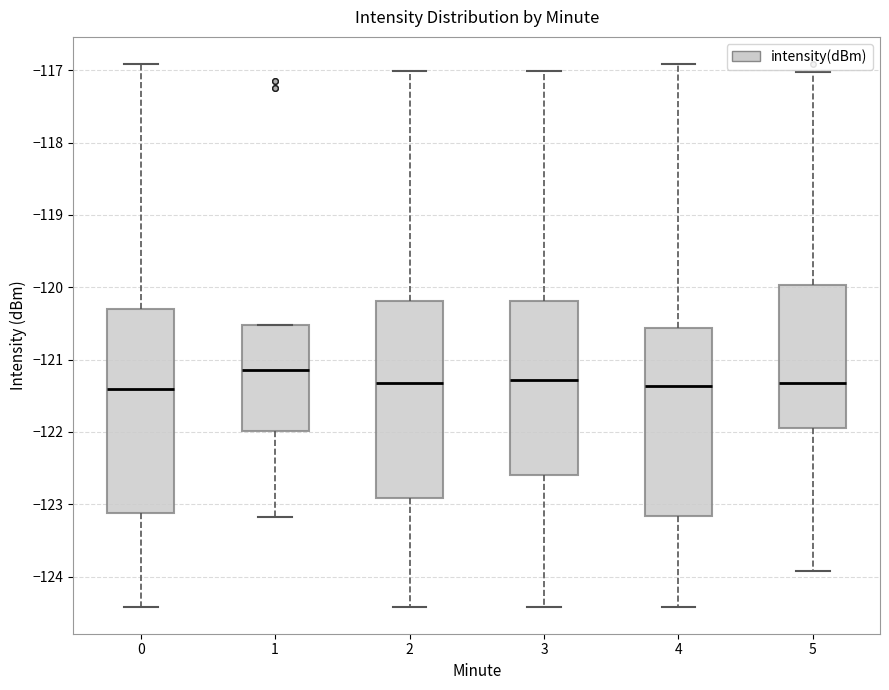

Comparing the boxes themselves (not the whiskers), which one is the tallest?

0